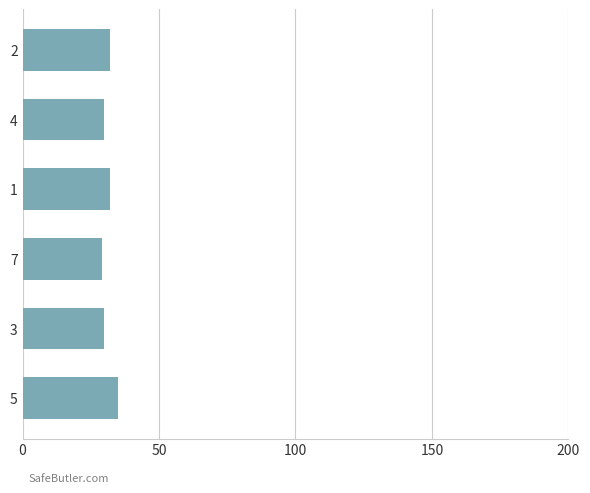

Reading bottom to top, list all the values displayed in this chart.

5=35	3=30	7=29	1=32	4=30	2=32